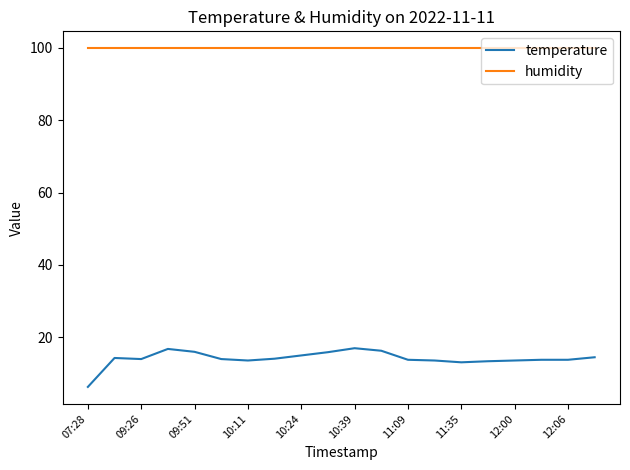

What is the lowest value of the humidity series?

99.9